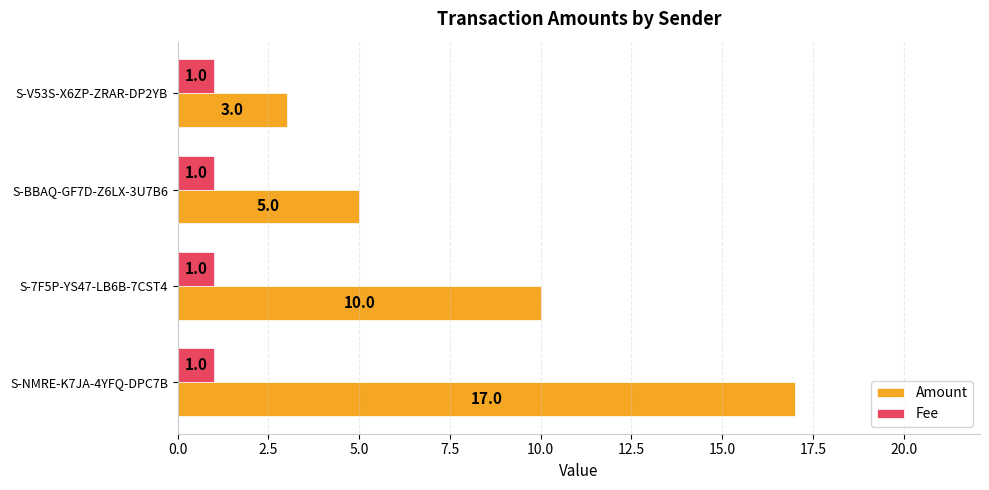

Is the value of Fee at S-BBAQ-GF7D-Z6LX-3U7B6 greater than the value of Amount at S-BBAQ-GF7D-Z6LX-3U7B6?

No